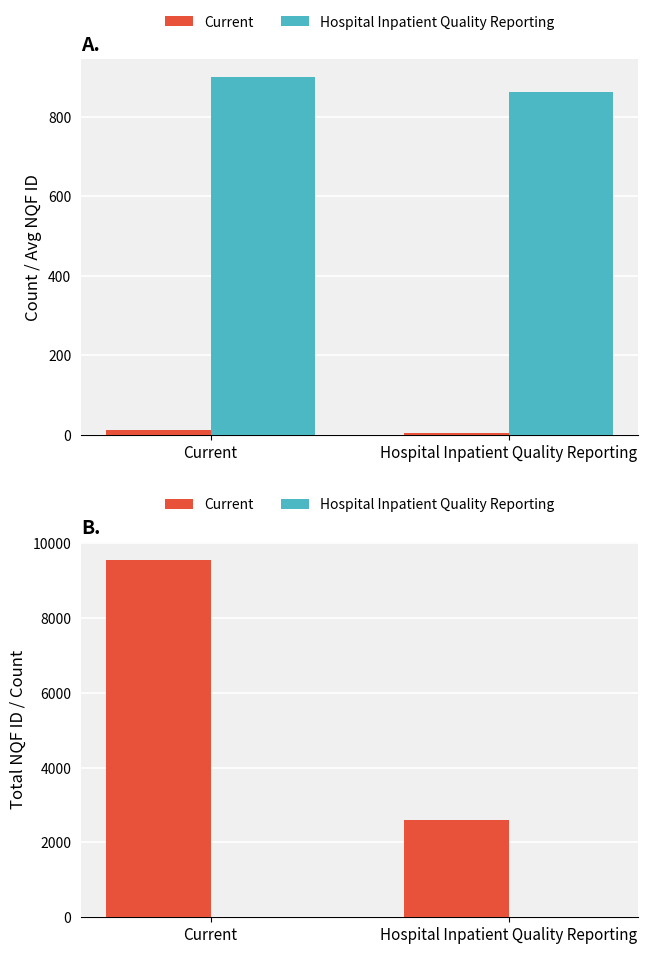

Which category has the lowest value in the Current series?

Hospital Inpatient Quality Reporting